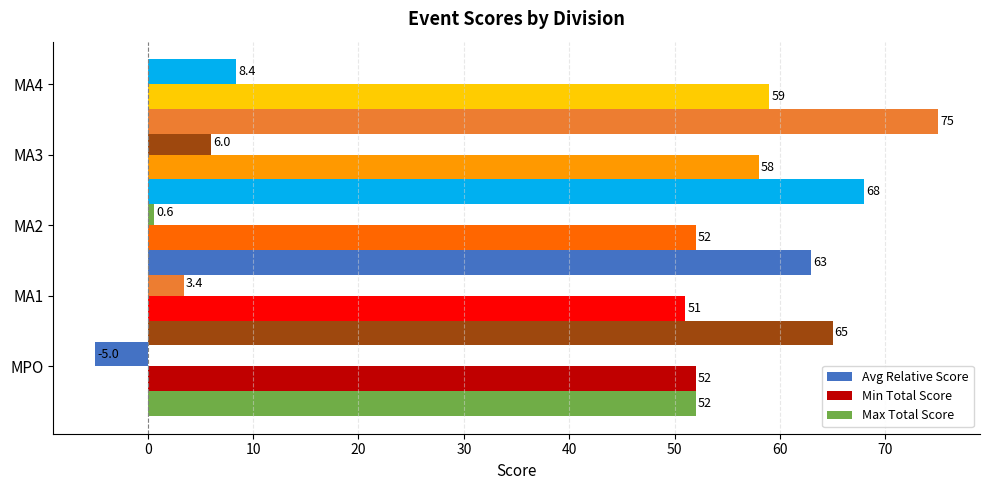

What is the greatest value displayed?

75.0